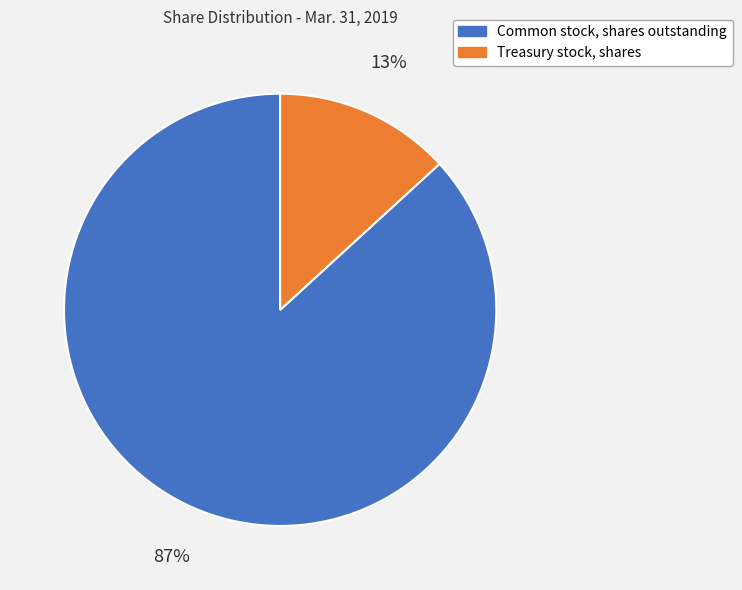

To the nearest percent, what is the difference between the Common stock, shares outstanding and Treasury stock, shares slice percentages?

74%